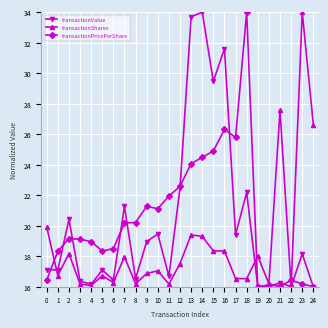

What is the smallest value displayed?

16.0